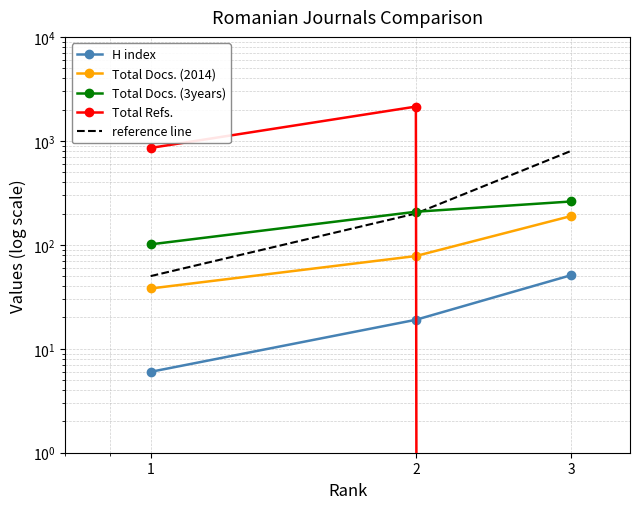

Reading left to right, what are all the values shown in this chart?

H index: 6	19	51
Total Docs. (2014): 38	78	189
Total Docs. (3years): 101	208	261
Total Refs.: 855	2136	0
reference line: 50	200	800